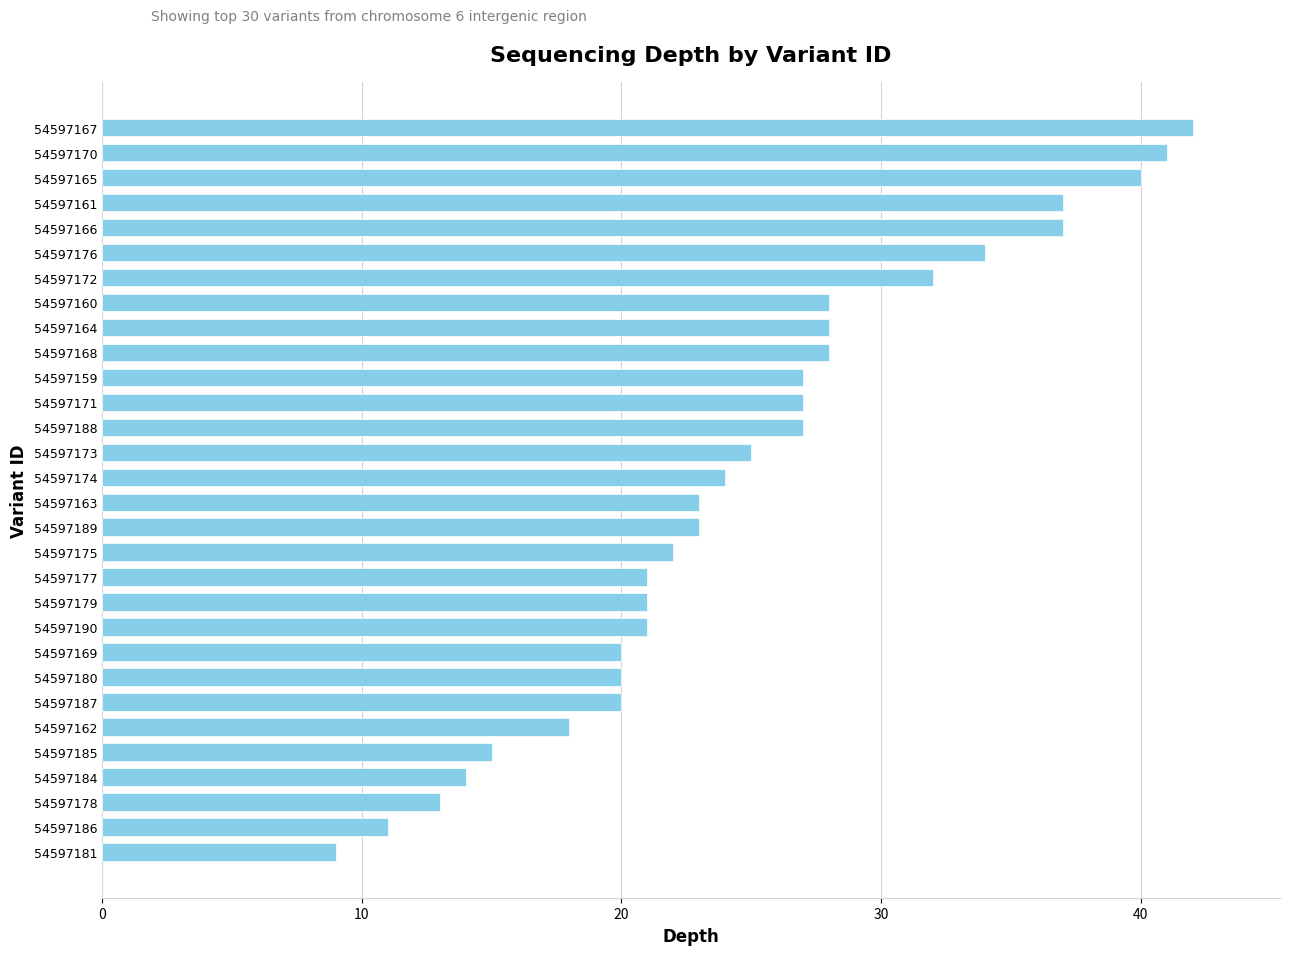

Reading top to bottom, list all the values displayed in this chart.

42	41	40	37	37	34	32	28	28	28	27	27	27	25	24	23	23	22	21	21	21	20	20	20	18	15	14	13	11	9